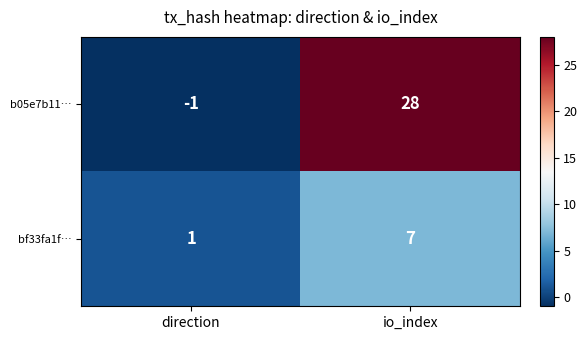

What is the difference between the bf33fa1f… values at io_index and direction?

6